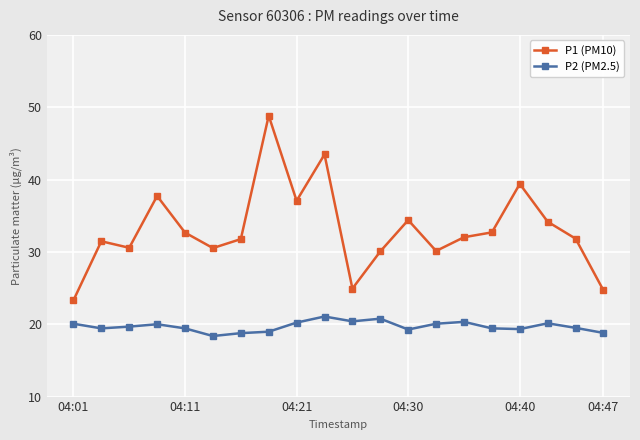

What is the greatest value displayed?

48.8